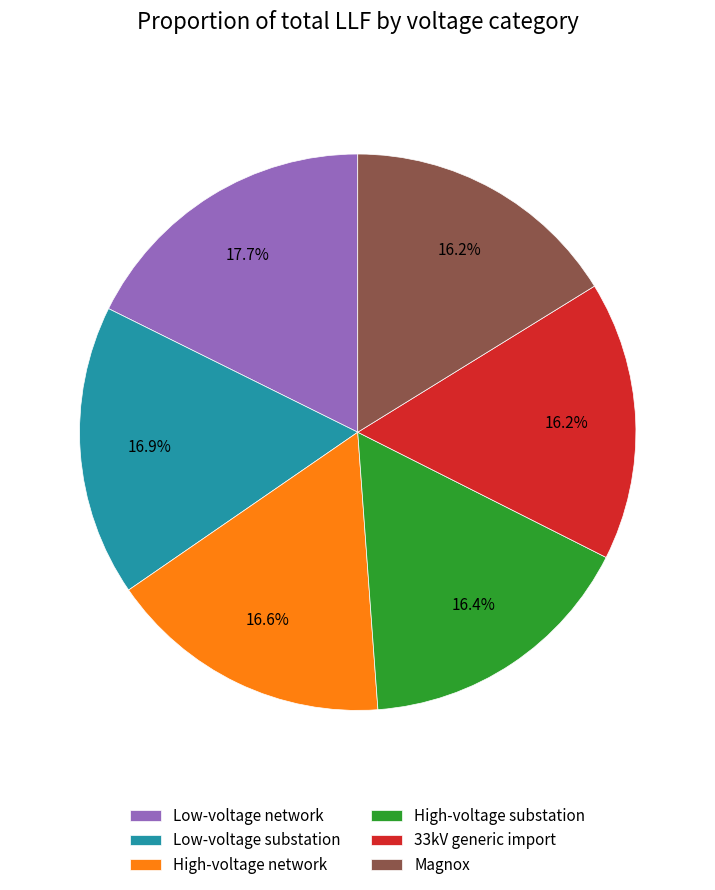

Which has a higher value, High-voltage substation or Low-voltage network?

Low-voltage network